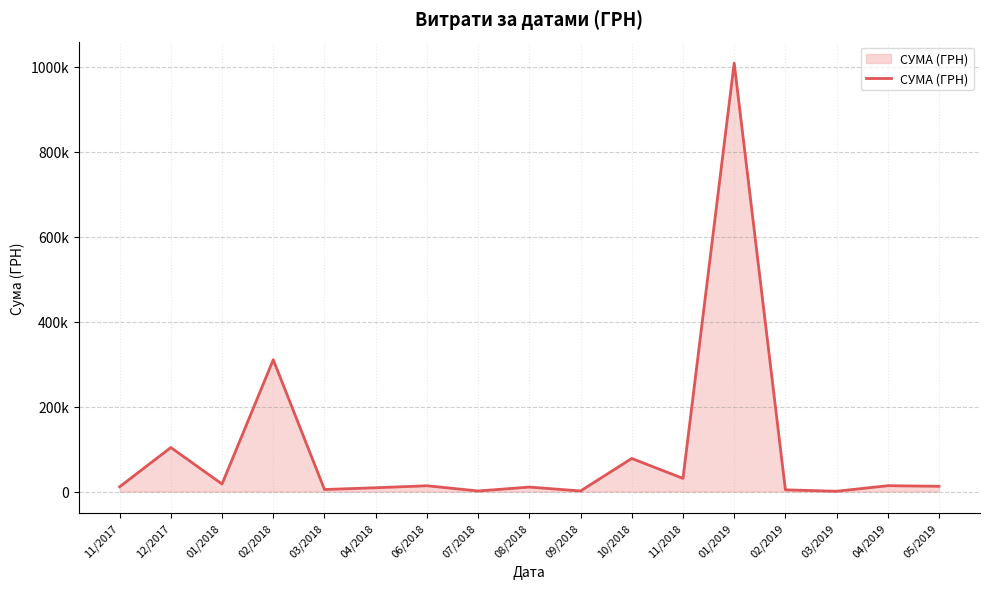

Is this an area chart (filled region under the line)?

Yes